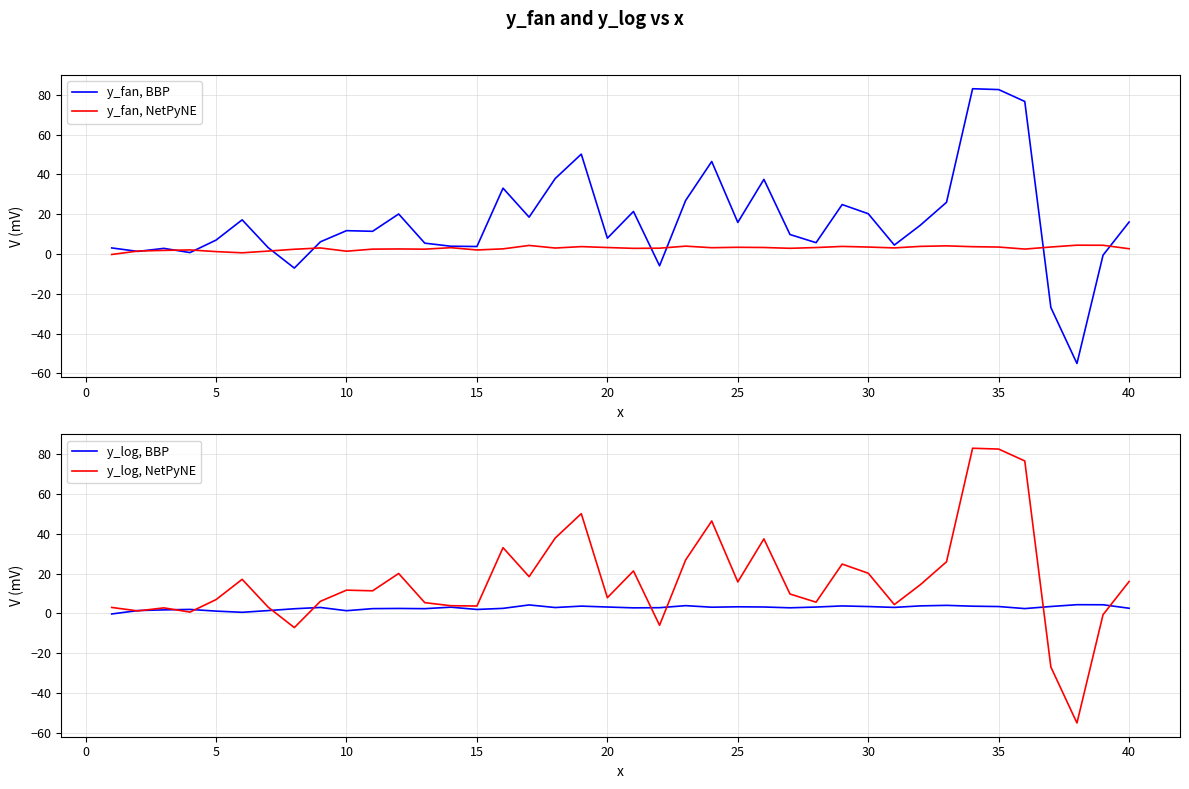

Which series ends up on top after the final intersection of y_log, NetPyNE and y_log, BBP?

y_log, NetPyNE